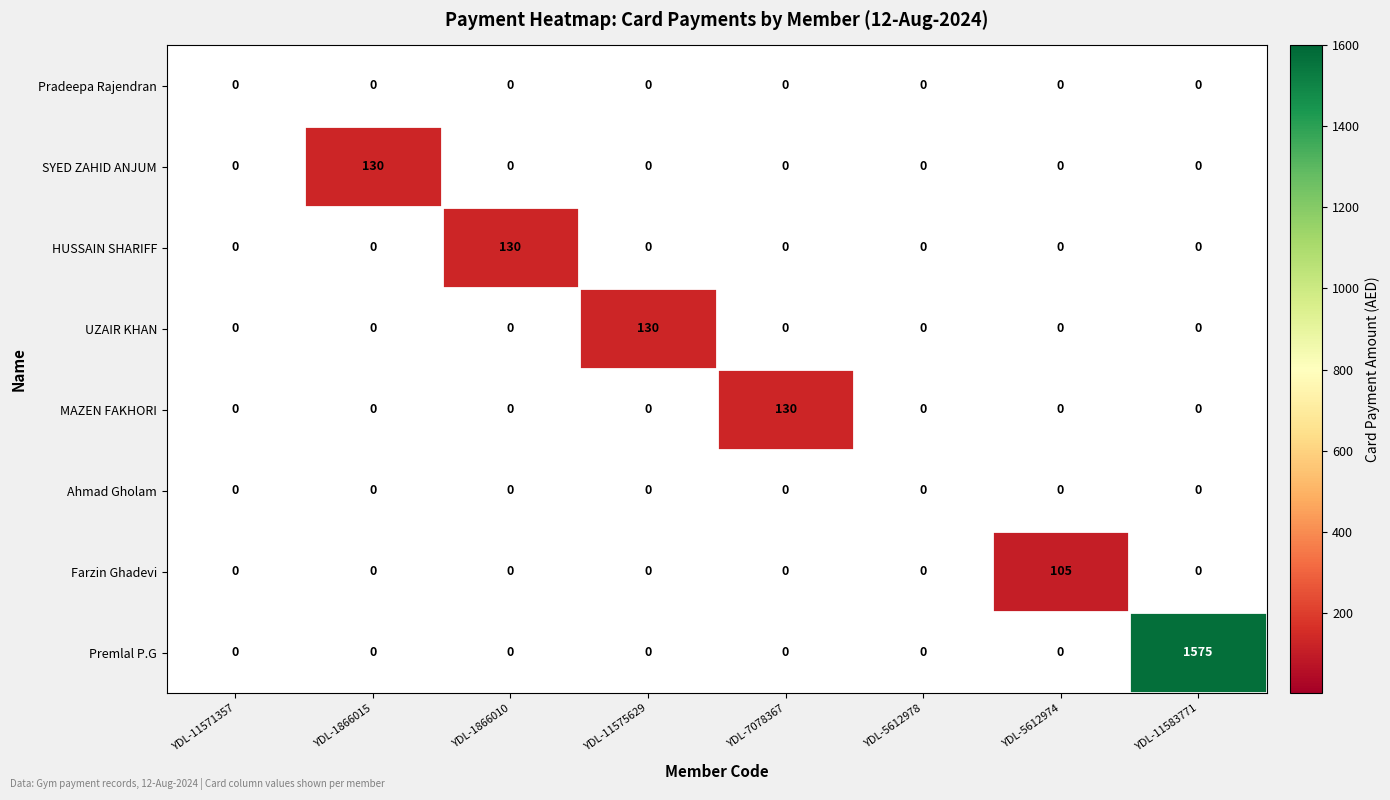

Which series has the largest total across all categories?

Premlal P.G